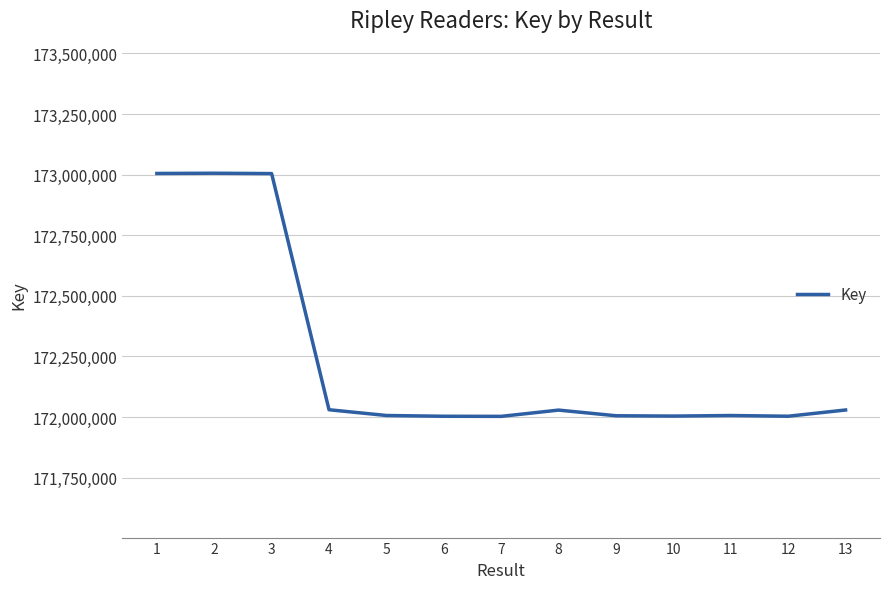

What is the ratio of the value at 13 to the value at 8?

1.0